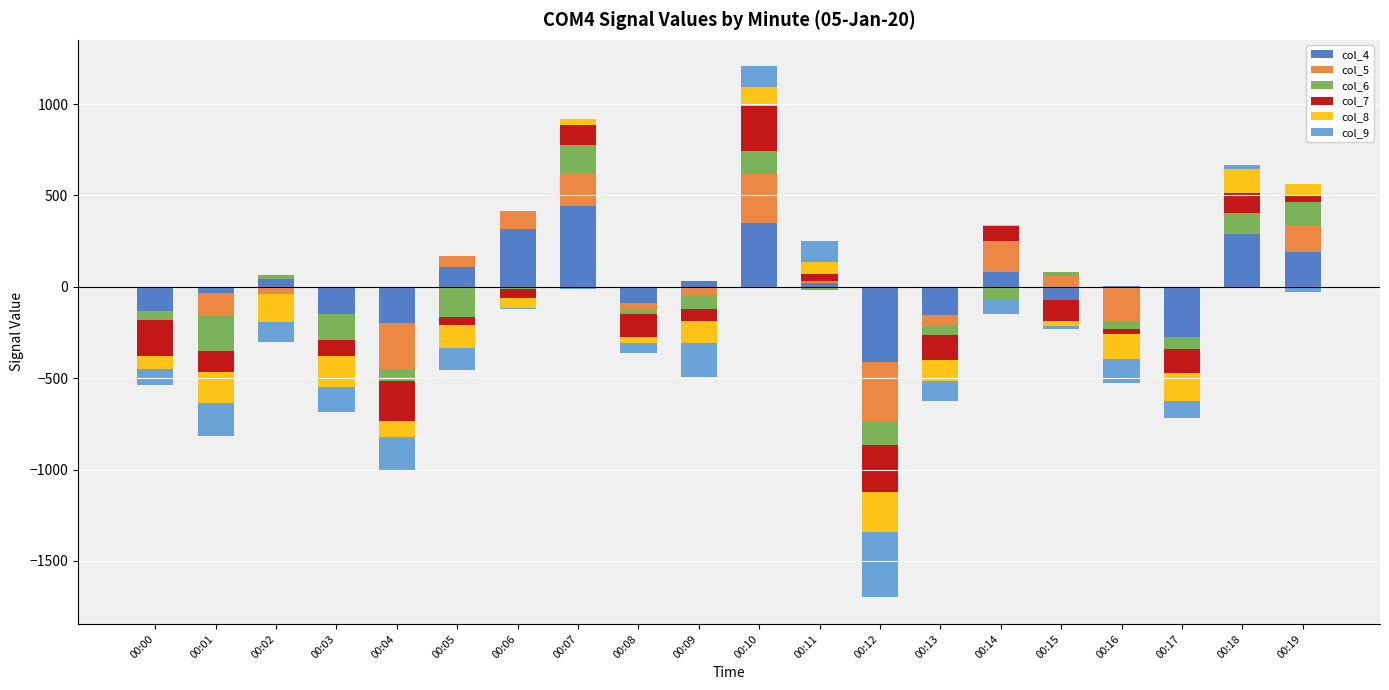

Which label corresponds to the smallest value in the chart?

00:00